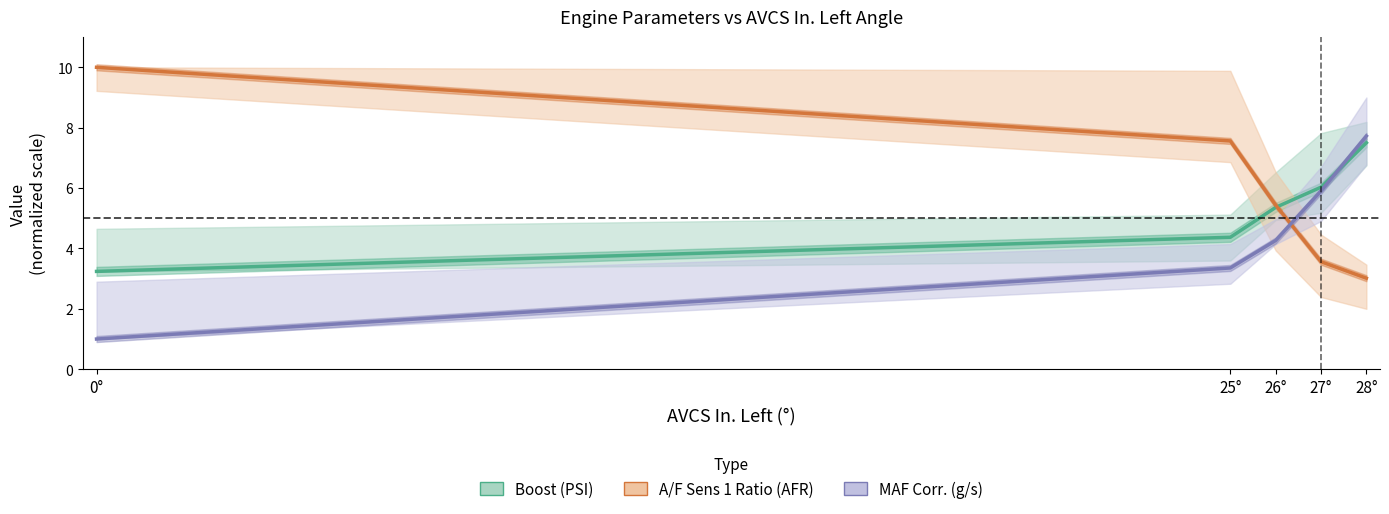

Rank the series at 25° from highest to lowest value.

A/F Sens 1 Ratio (AFR), Boost (PSI), MAF Corr. (g/s)